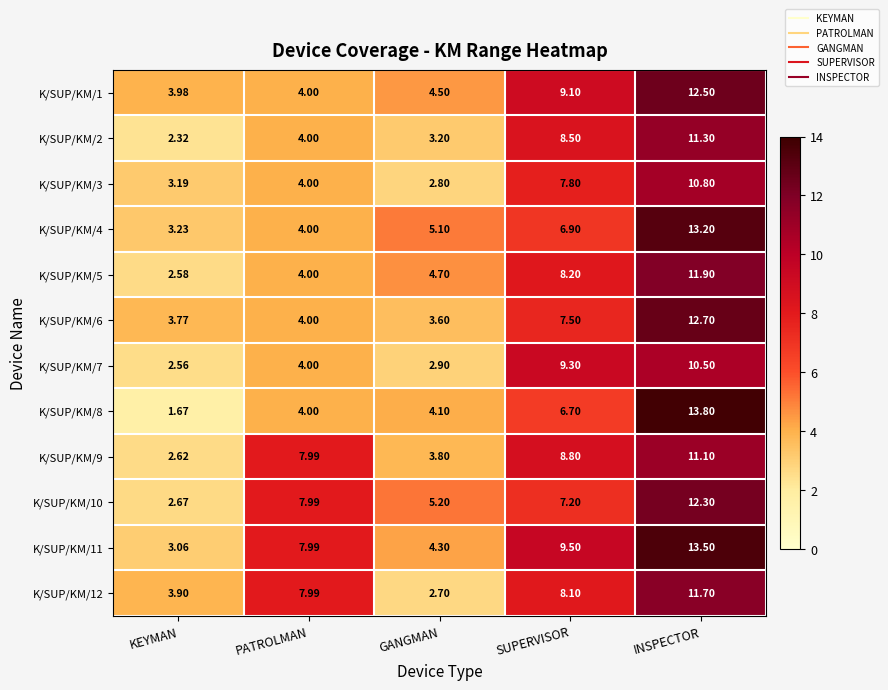

At which category does the chart reach its peak across all series?

INSPECTOR